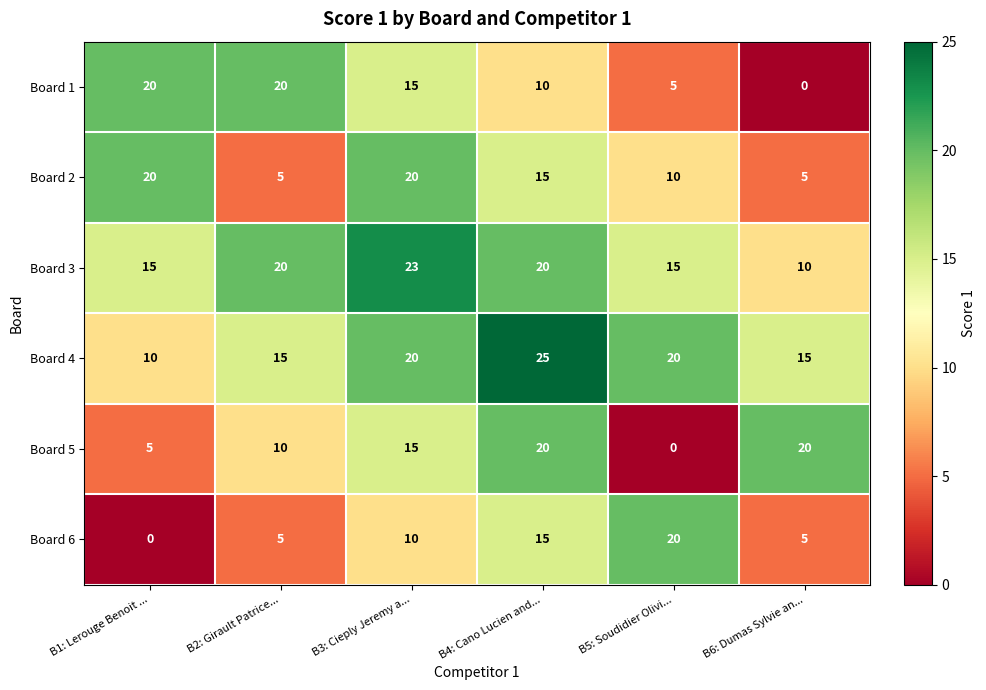

What is the sum of all Board 4 values?

105